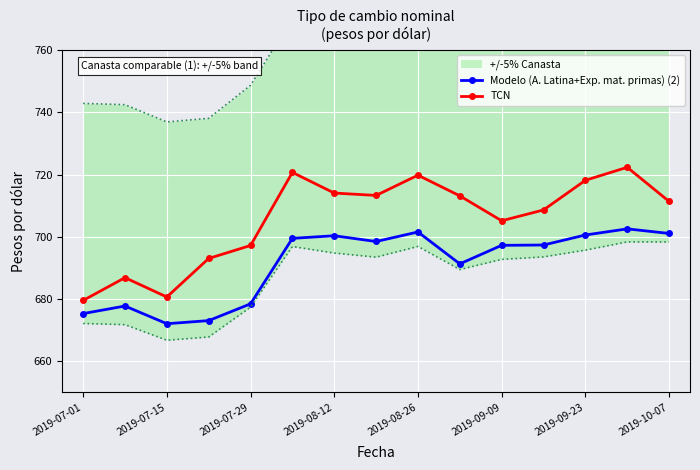

The value of TCN at 2019-07-29 is 697.2. True or false?

True